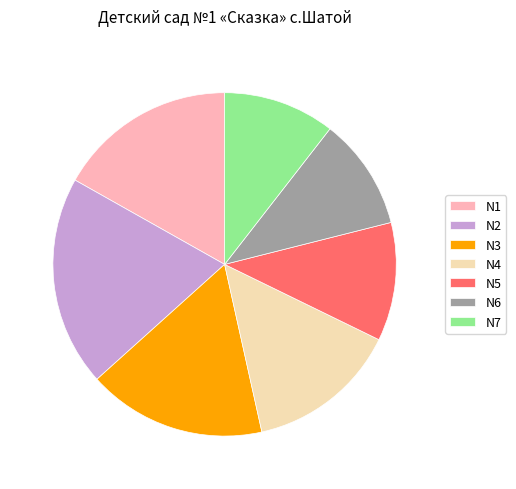

Which slice is the largest?

N2